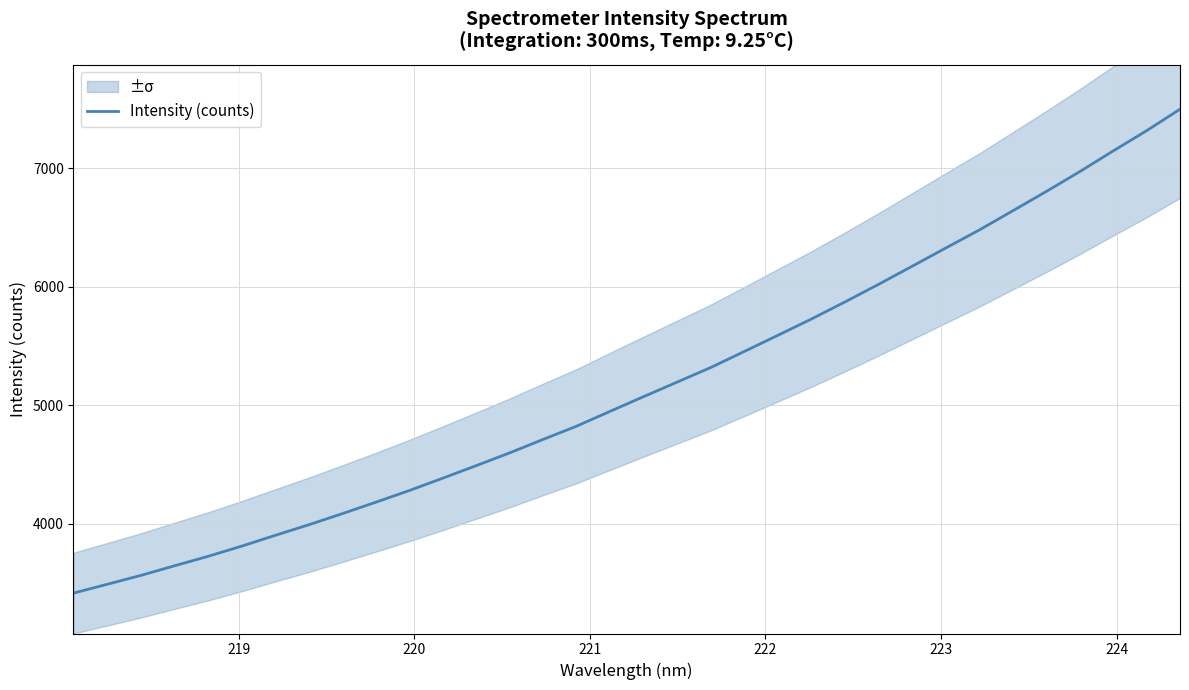

What is the difference between the maximum and minimum values?

4087.5